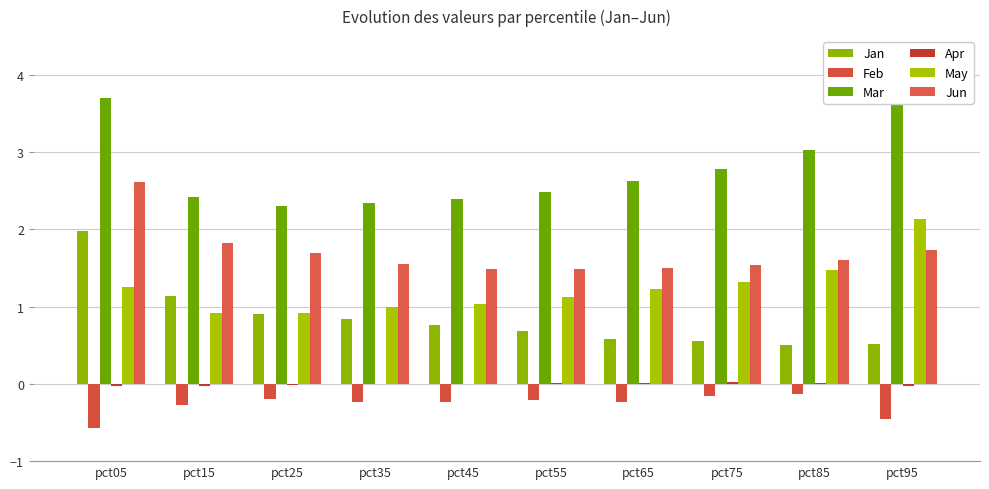

What is the sum of the Mar values at pct35 and pct05?

6.0